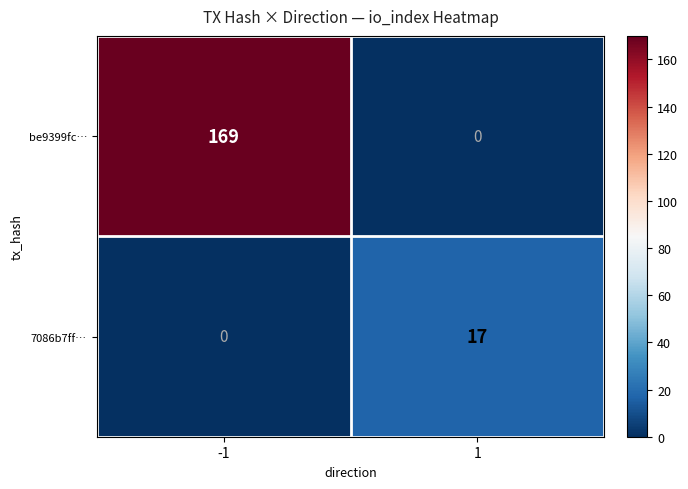

What is the difference between the 7086b7ff… values at -1 and 1?

17